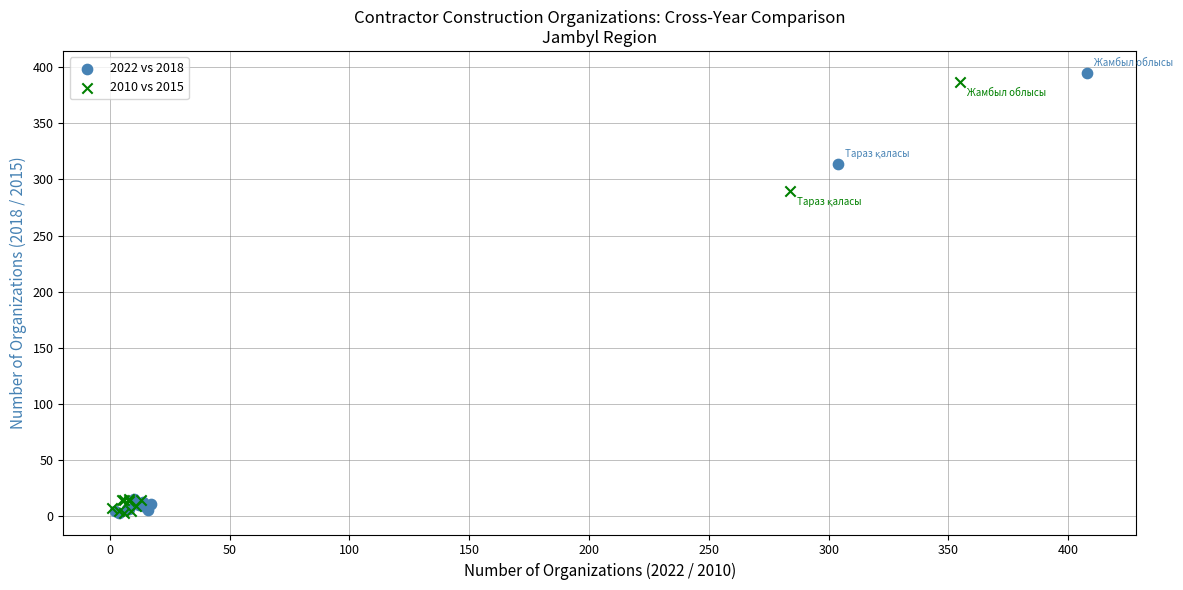

Which series has the largest Y range (max minus min)?

2022 vs 2018